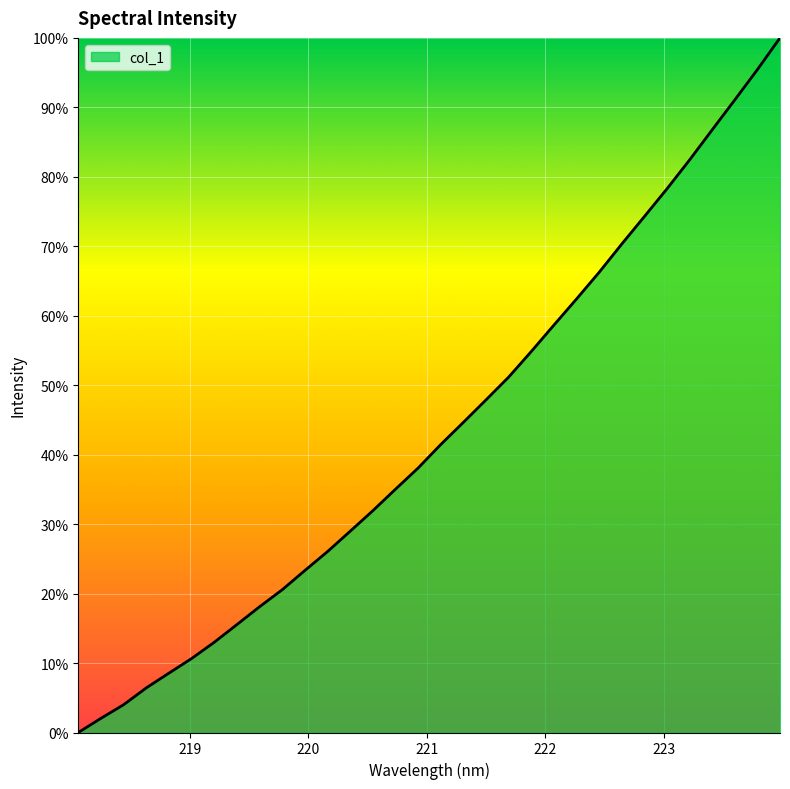

Reading right to left, extract all data points from this chart.

2350.1	2300.1	2252.3	2205.1	2157.6	2112.0	2068.2	2024.9	1980.3	1938.2	1897.0	1855.4	1815.0	1779.1	1743.7	1708.7	1671.6	1638.2	1604.3	1572.0	1539.9	1510.1	1479.8	1452.9	1424.8	1396.9	1371.3	1348.3	1325.0	1298.5	1277.0	1254.6